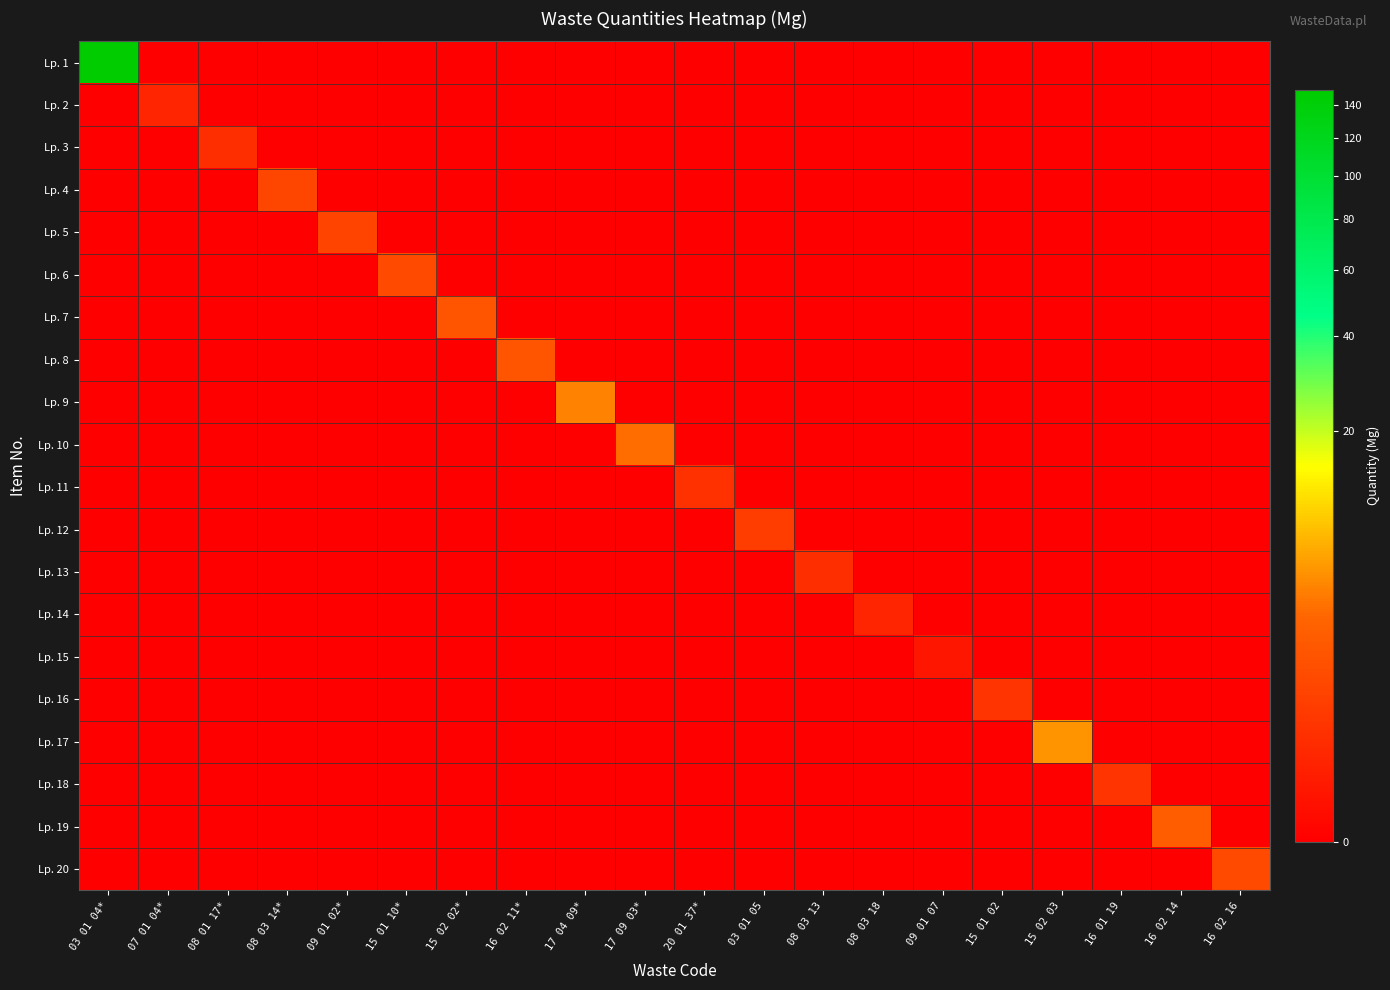

Which series has the largest total across all categories?

Lp. 1